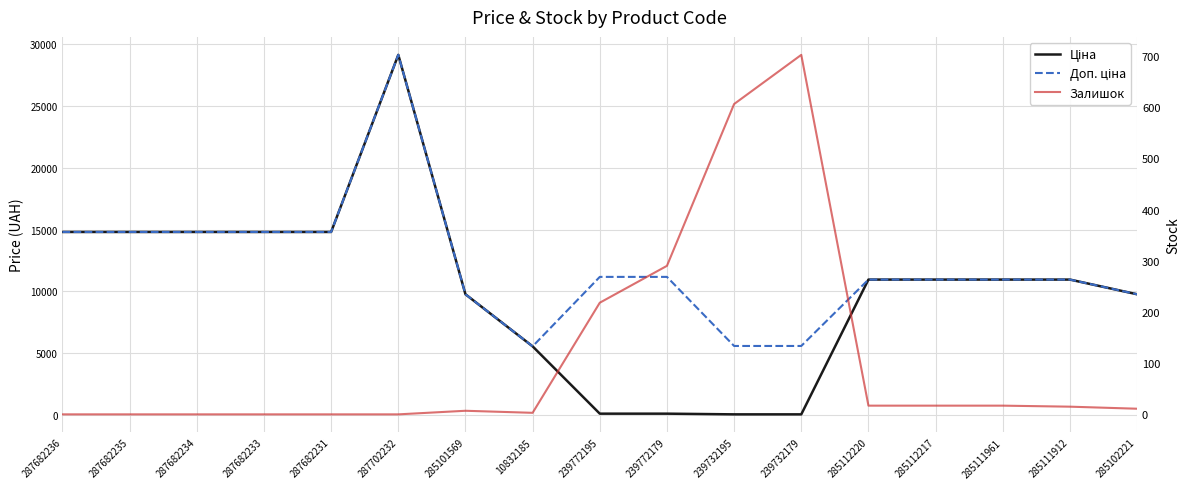

Reading right to left, extract all data points from this chart.

Ціна: 285102221=9775.5	285111912=10964.4	285111961=10964.4	285112217=10964.4	285112220=10964.4	239732179=55.9	239732195=55.9	239772179=111.8	239772195=111.8	10832185=5560.3	285101569=9775.5	287702232=29152.3	287682231=14817.6	287682233=14817.6	287682234=14817.6	287682235=14817.6	287682236=14817.6
Доп. ціна: 285102221=9775.5	285111912=10964.4	285111961=10964.4	285112217=10964.4	285112220=10964.4	239732179=5591.0	239732195=5591.0	239772179=11182.0	239772195=11182.0	10832185=5560.3	285101569=9775.5	287702232=29152.3	287682231=14817.6	287682233=14817.6	287682234=14817.6	287682235=14817.6	287682236=14817.6
Залишок: 285102221=11.0	285111912=15.0	285111961=17.0	285112217=17.0	285112220=17.0	239732179=702.0	239732195=606.0	239772179=290.0	239772195=218.0	10832185=3.0	285101569=7.0	287702232=0.0	287682231=0.0	287682233=0.0	287682234=0.0	287682235=0.0	287682236=0.0